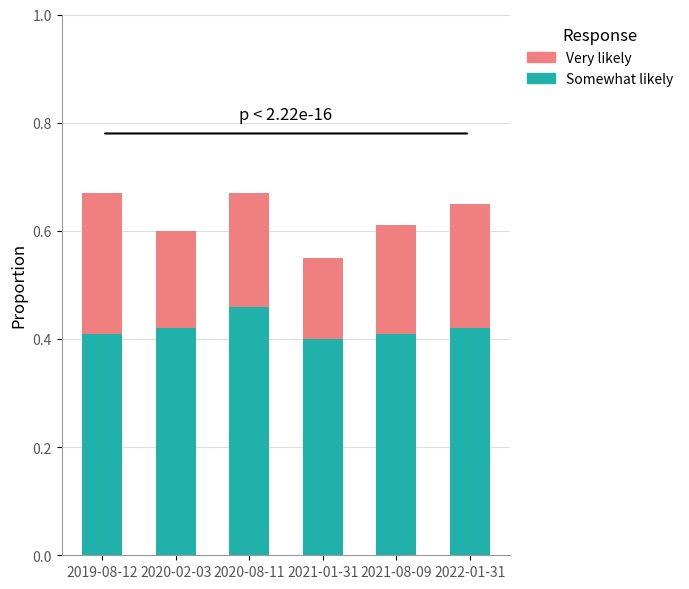

What is the sum of the Somewhat likely values at 2021-08-09 and 2020-08-11?

0.9